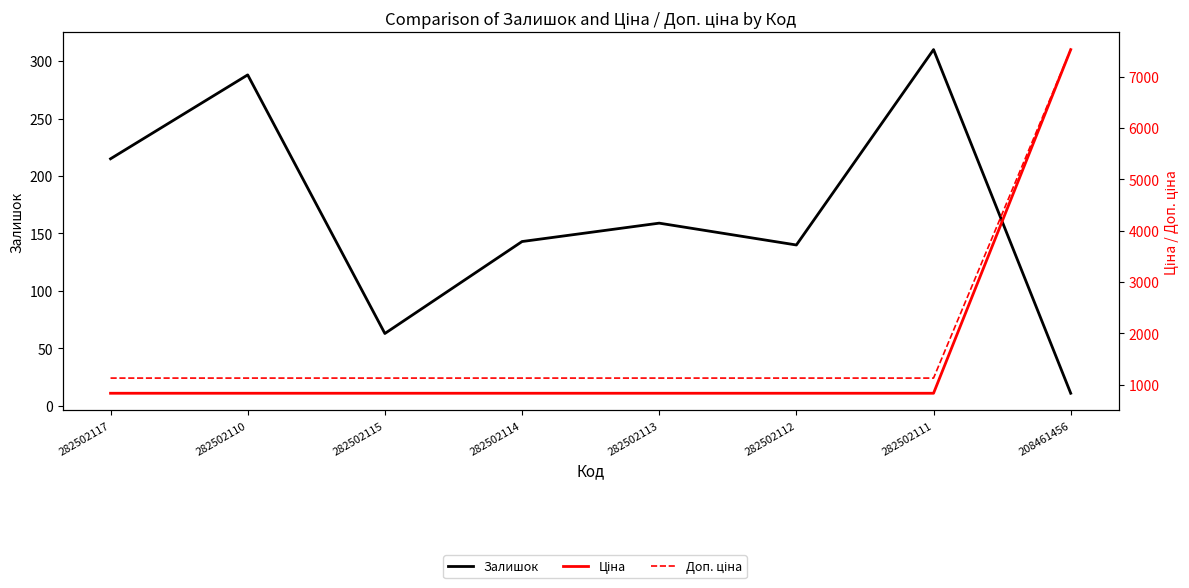

What is the difference between the highest and lowest values at 282502114?

985.0